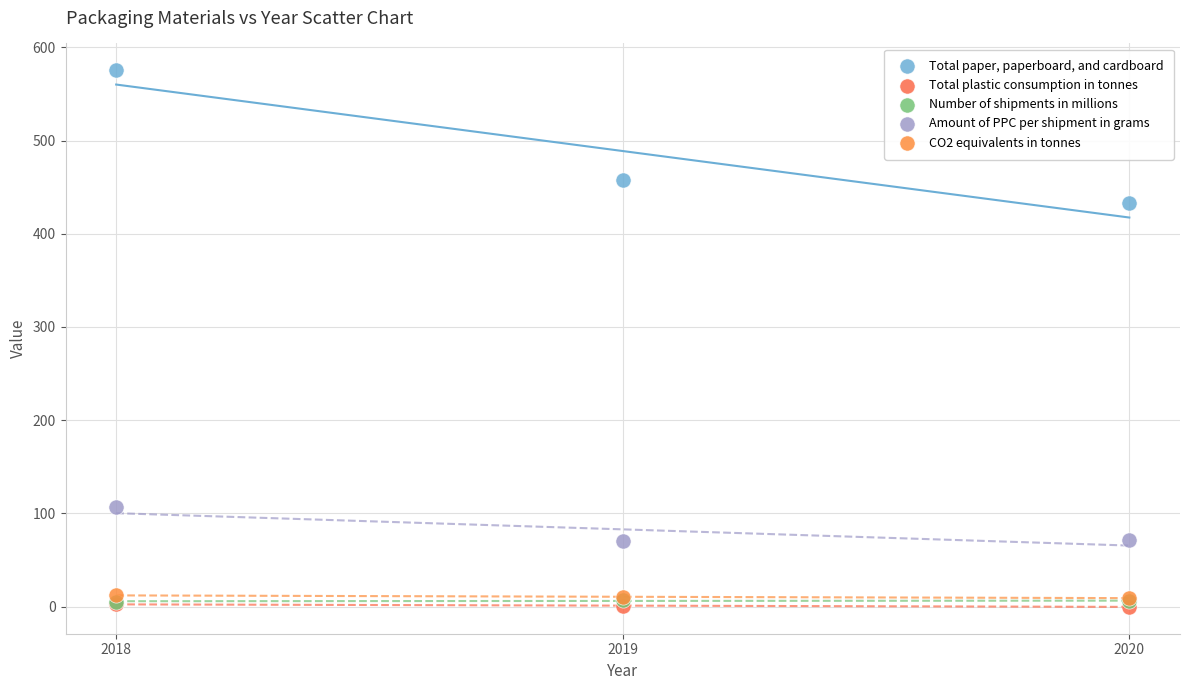

What are all the series names shown in the legend?

Total paper, paperboard, and cardboard, Total plastic consumption in tonnes, Number of shipments in millions, Amount of PPC per shipment in grams, CO2 equivalents in tonnes